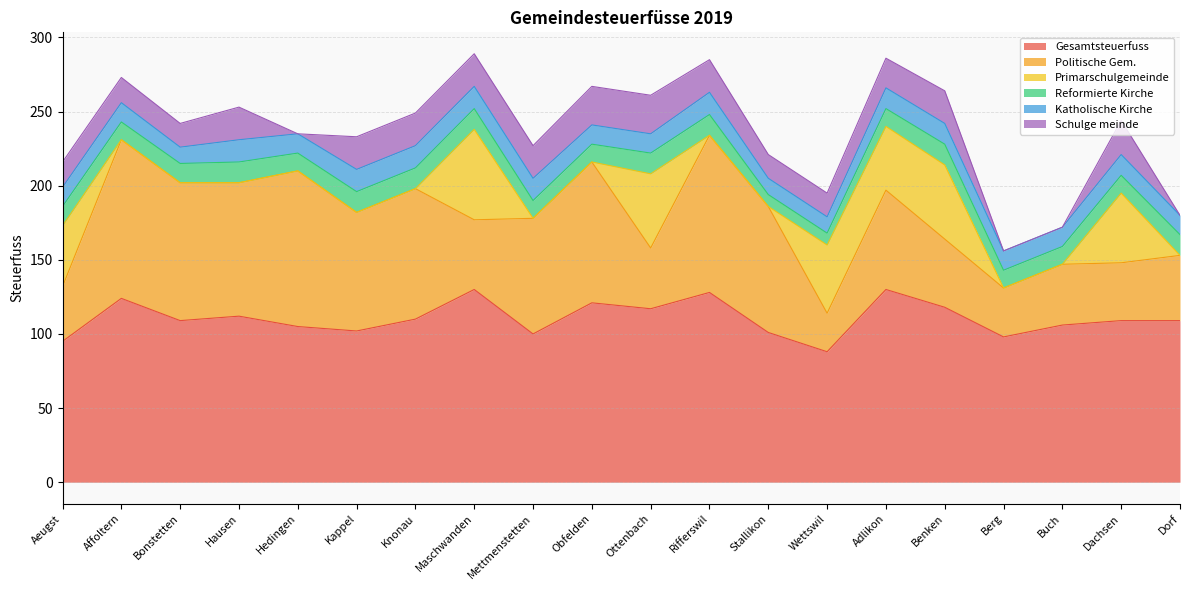

Is it true that Katholische Kirche equals 14 at Benken?

True